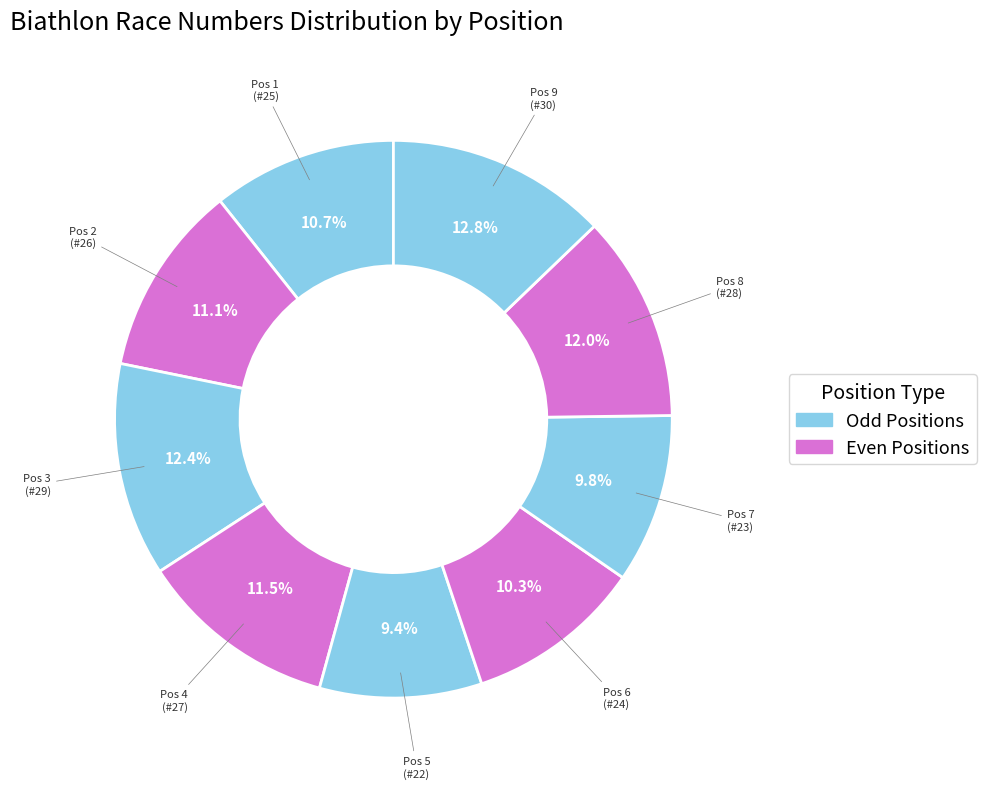

Which category has the smallest portion of the pie?

5